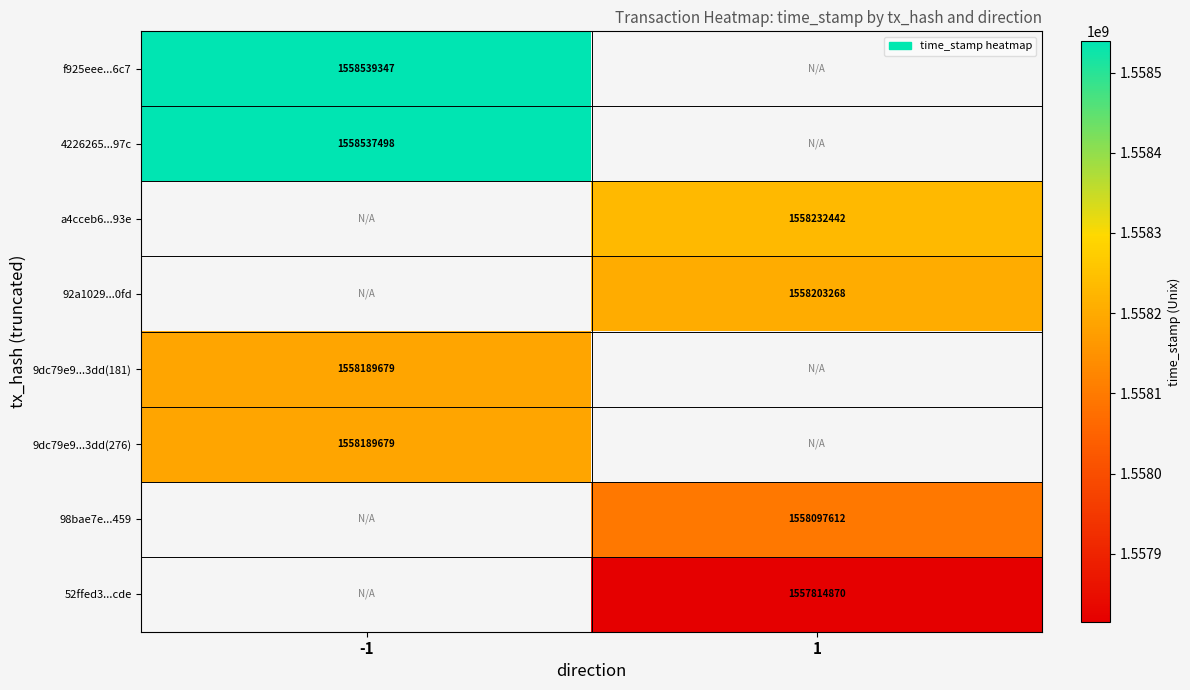

The value of f925eee...6c7 at -1 is 1558539347. True or false?

True